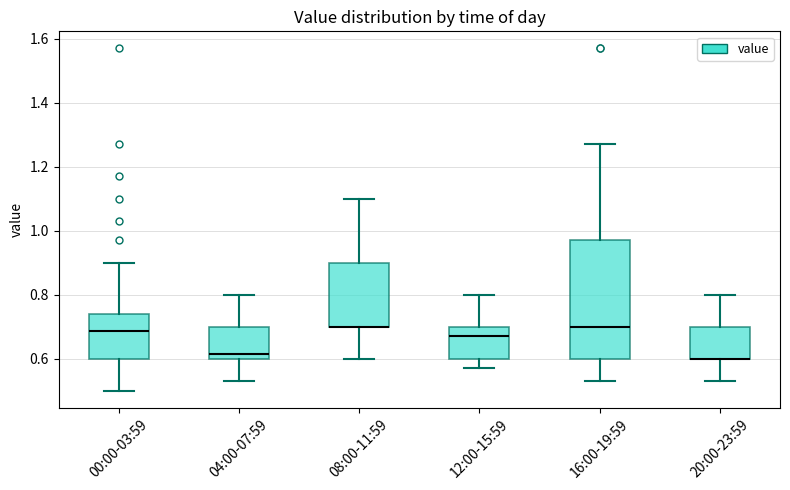

Reading left to right, read every box against the y-axis: the position of its median line, the range the box covers, and the ends of its whiskers. The values are not printed on the chart, so give them approximately, as read against the axis.

00:00-03:59: median 0.68, box 0.60 to 0.74, whiskers 0.50 to 0.90
04:00-07:59: median 0.62, box 0.60 to 0.70, whiskers 0.54 to 0.80
08:00-11:59: median 0.70 (drawn on the box's lower edge), box 0.70 to 0.90, whiskers 0.60 to 1.10
12:00-15:59: median 0.68, box 0.60 to 0.70, whiskers 0.58 to 0.80
16:00-19:59: median 0.70, box 0.60 to 0.98, whiskers 0.54 to 1.28
20:00-23:59: median 0.60 (drawn on the box's lower edge), box 0.60 to 0.70, whiskers 0.54 to 0.80